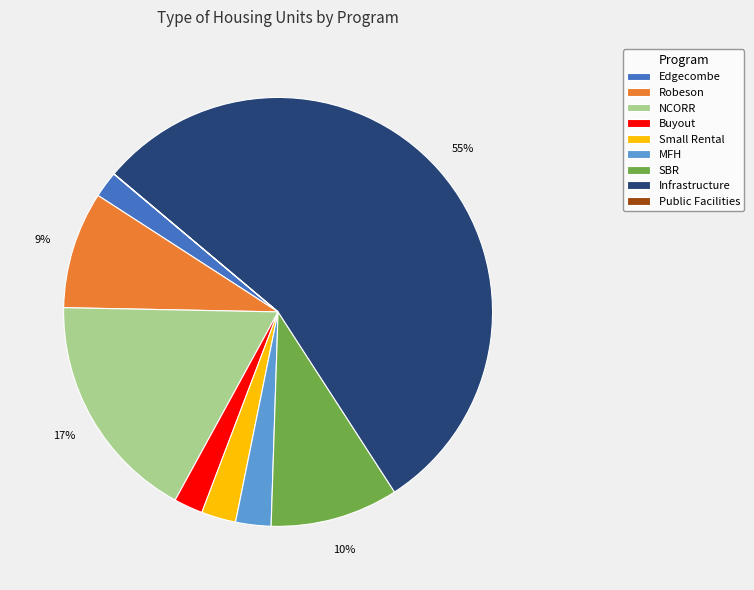

What is the ratio of the value at Small Rental to the value at SBR?

0.3